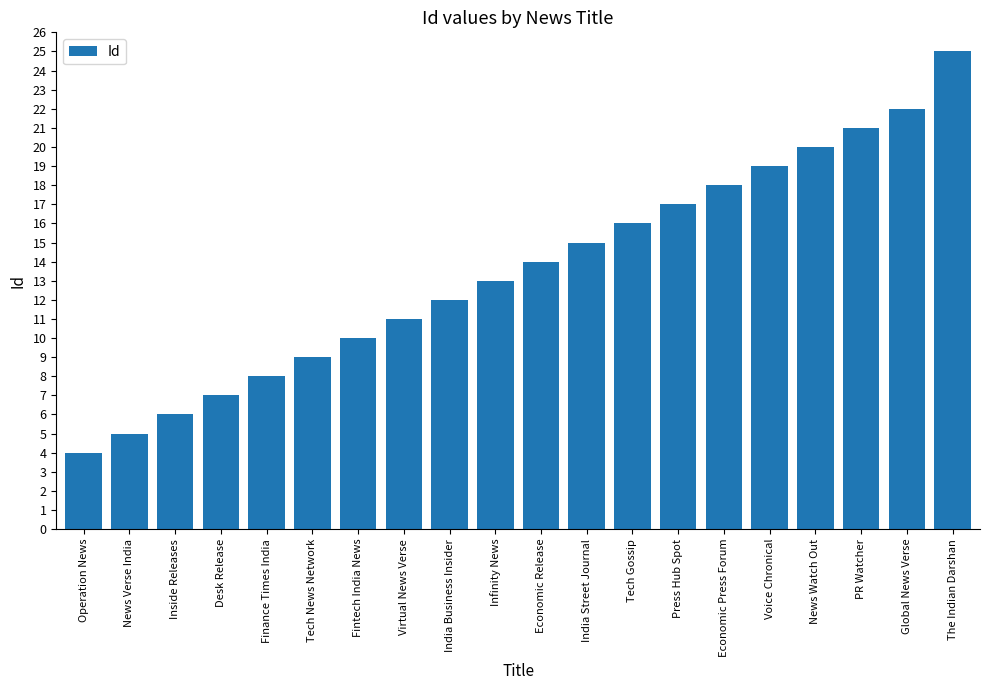

Reading left to right, list all the values displayed in this chart.

4	5	6	7	8	9	10	11	12	13	14	15	16	17	18	19	20	21	22	25